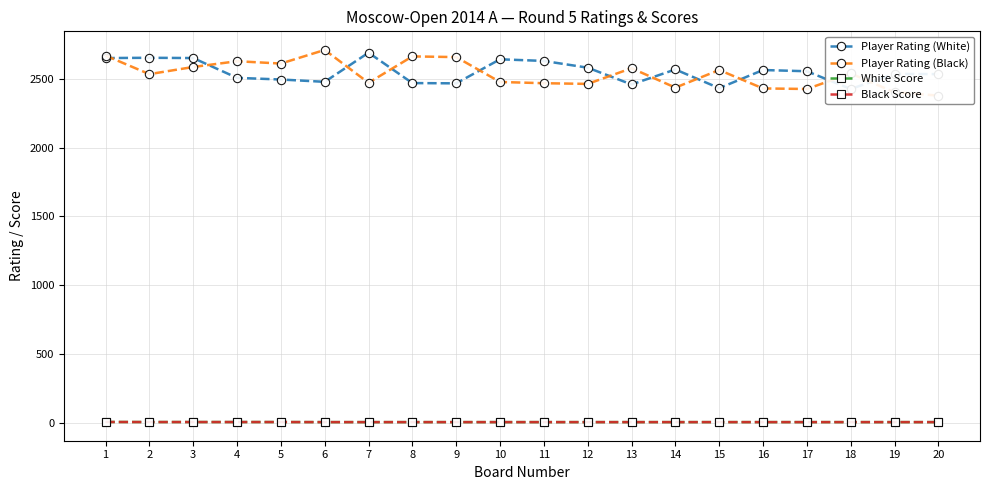

Rank the categories by Black Score value from lowest to highest.

6, 7, 8, 9, 10, 11, 12, 13, 14, 15, 16, 17, 18, 19, 20, 2, 3, 4, 5, 1